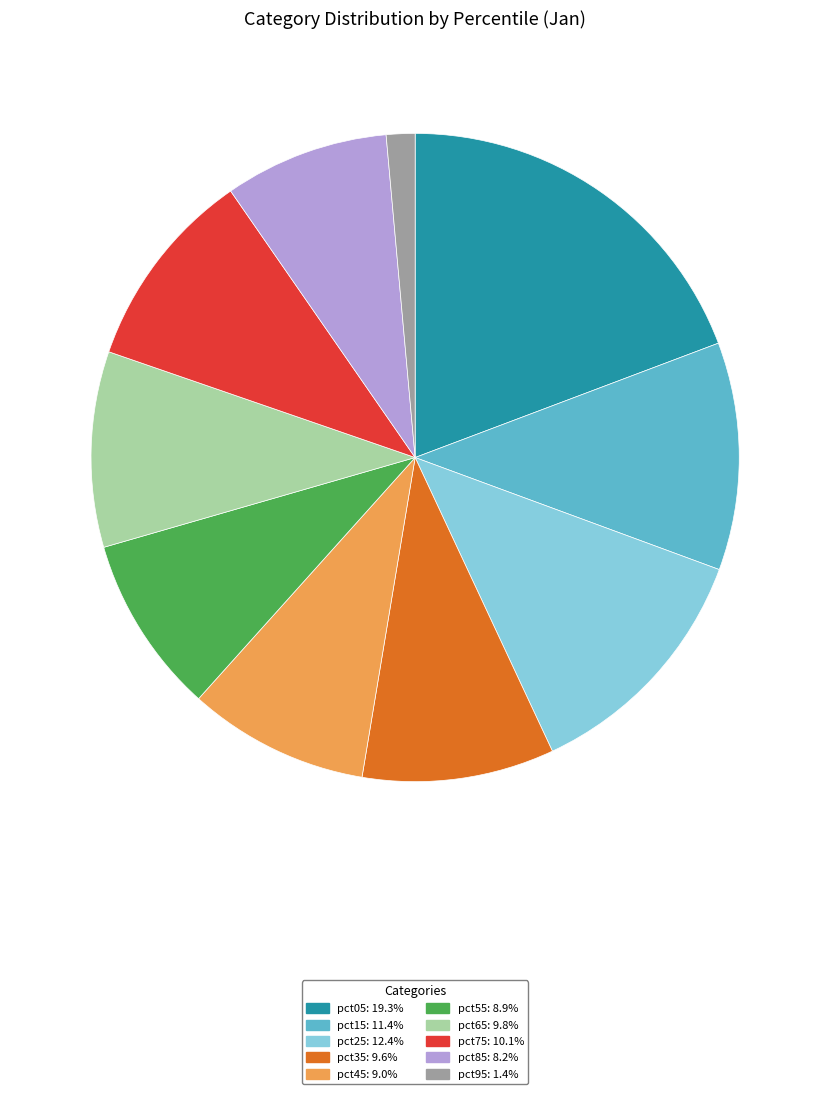

Is the sum of pct45 and pct85 greater than half?

No